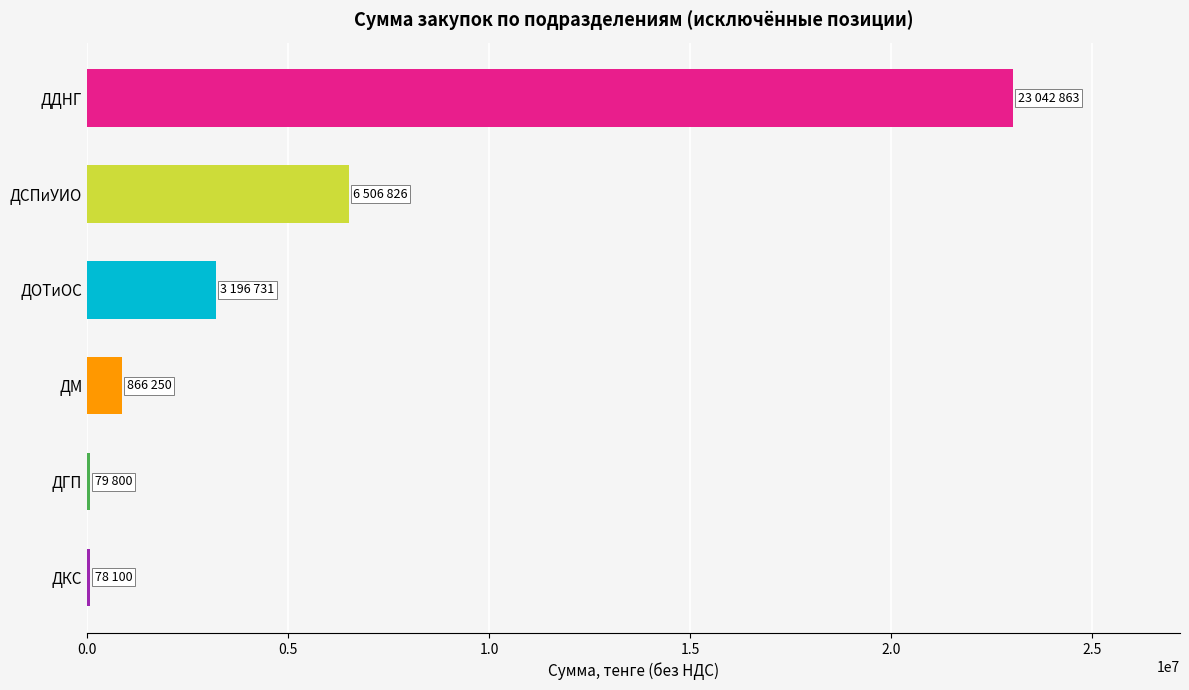

Between ДОТиОС and ДДНГ, which is larger?

ДДНГ